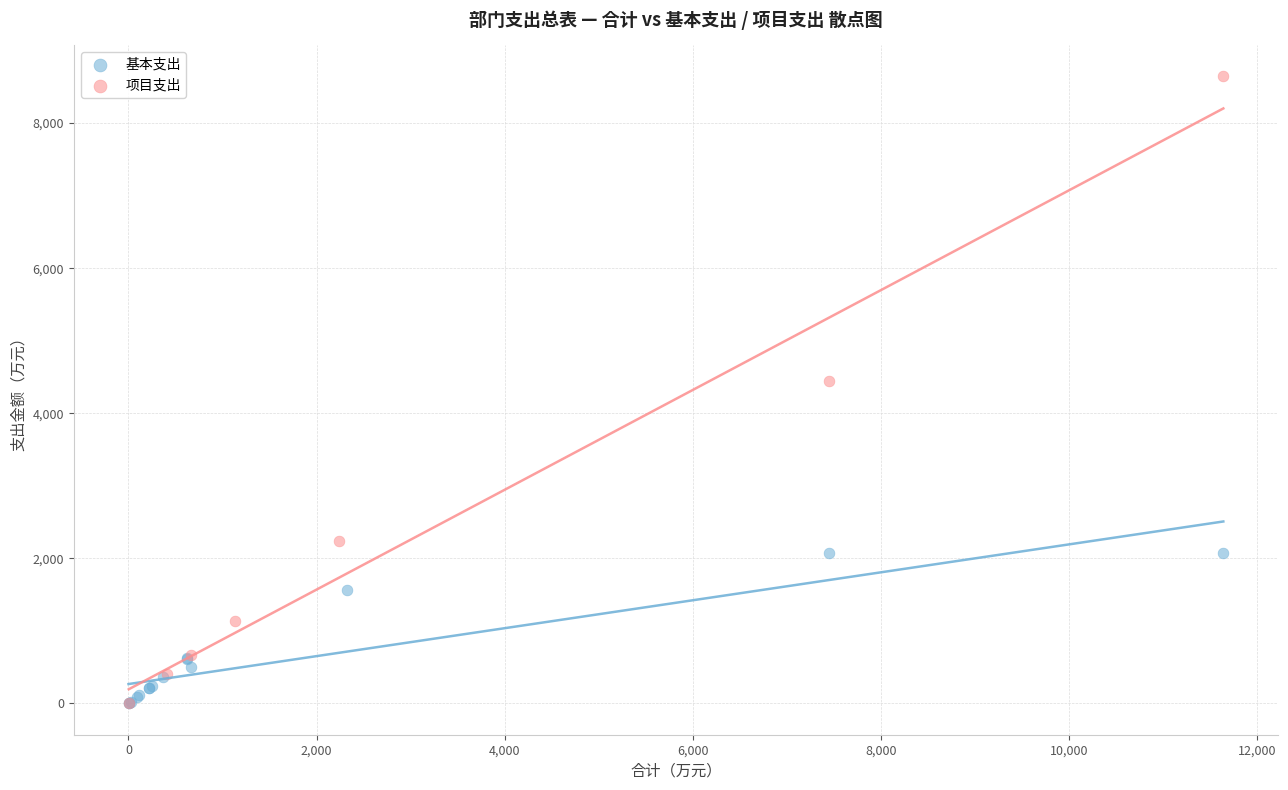

Which series contains the highest Y value?

项目支出